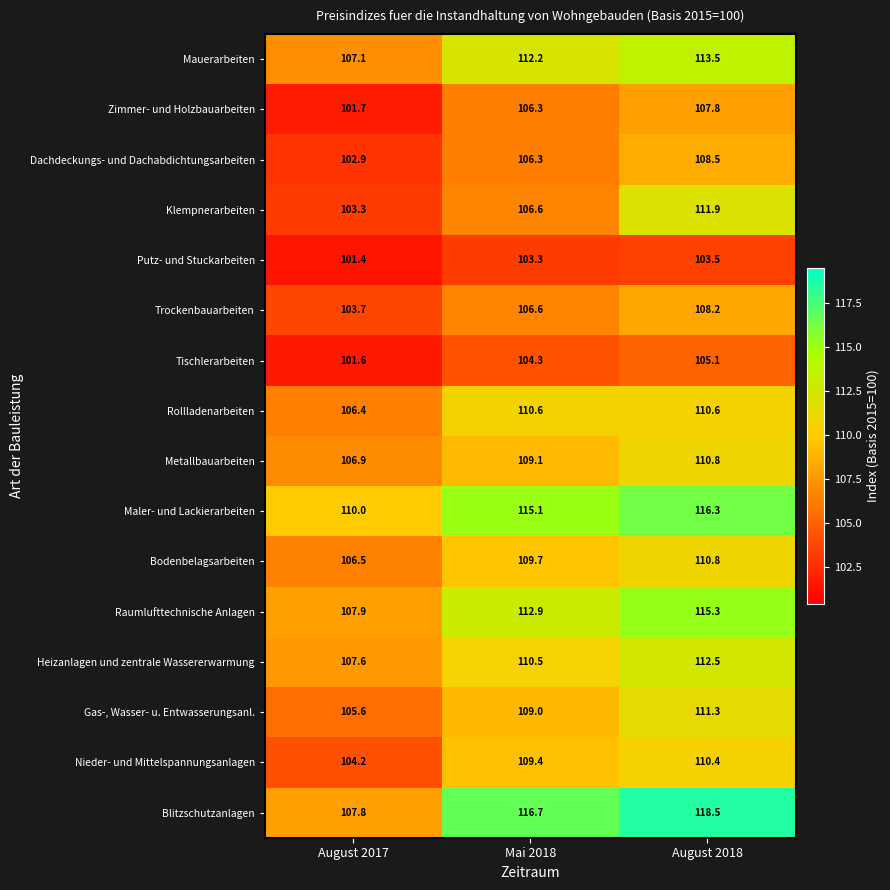

At August 2017, list the series in order from smallest to largest.

Putz- und Stuckarbeiten, Tischlerarbeiten, Zimmer- und Holzbauarbeiten, Dachdeckungs- und Dachabdichtungsarbeiten, Klempnerarbeiten, Trockenbauarbeiten, Nieder- und Mittelspannungsanlagen, Gas-, Wasser- u. Entwasserungsanl., Rollladenarbeiten, Bodenbelagsarbeiten, Metallbauarbeiten, Mauerarbeiten, Heizanlagen und zentrale Wassererwarmung, Blitzschutzanlagen, Raumlufttechnische Anlagen, Maler- und Lackierarbeiten